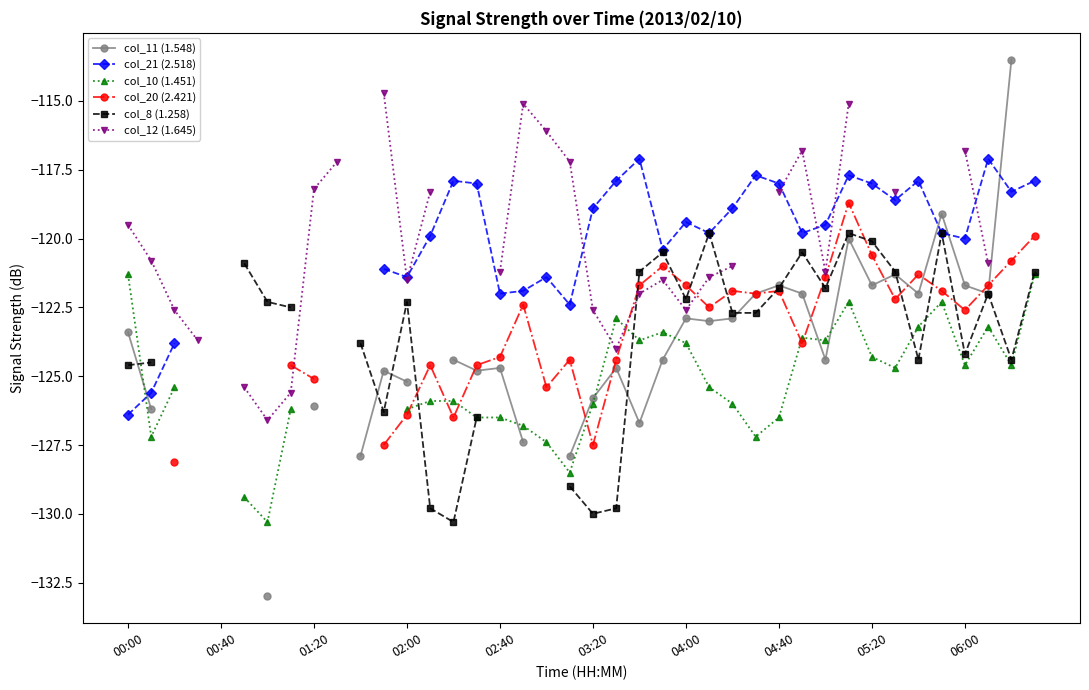

What is the difference between the col_21 (2.518) values at 27 and 28?

0.3